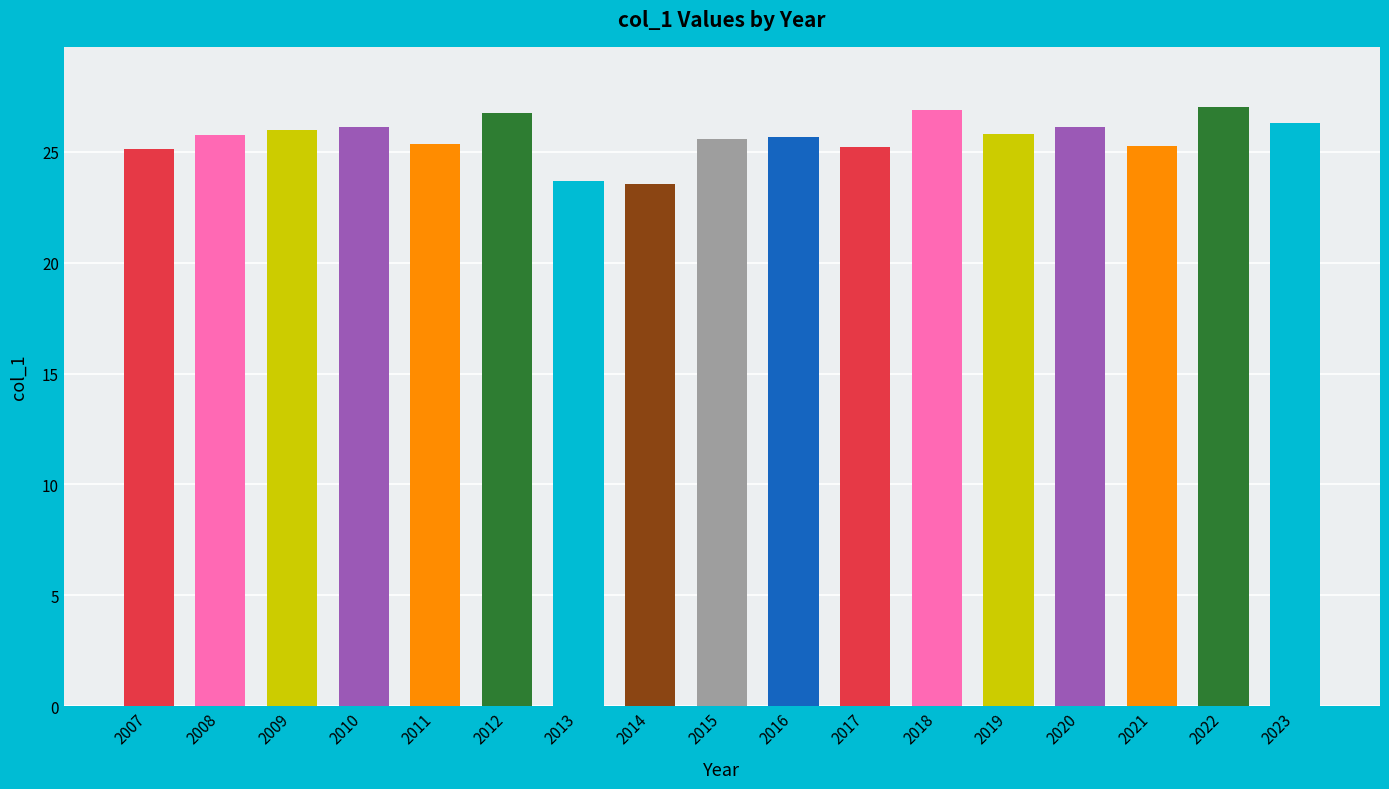

What is the sum of all values?

436.3